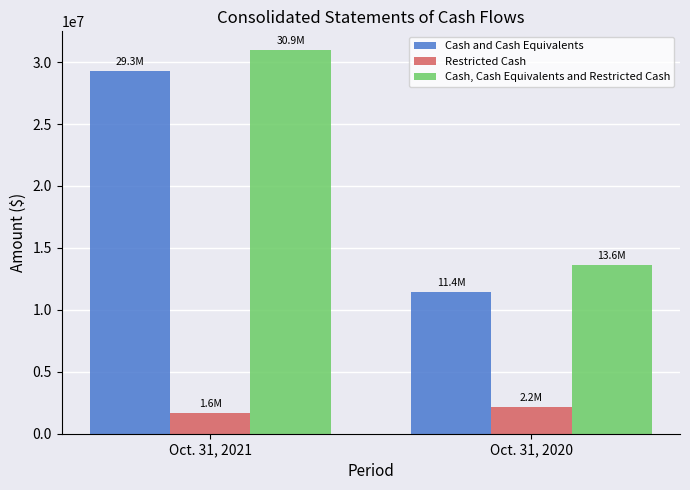

What is the difference between the Cash, Cash Equivalents and Restricted Cash values at Oct. 31, 2020 and Oct. 31, 2021?

17356659